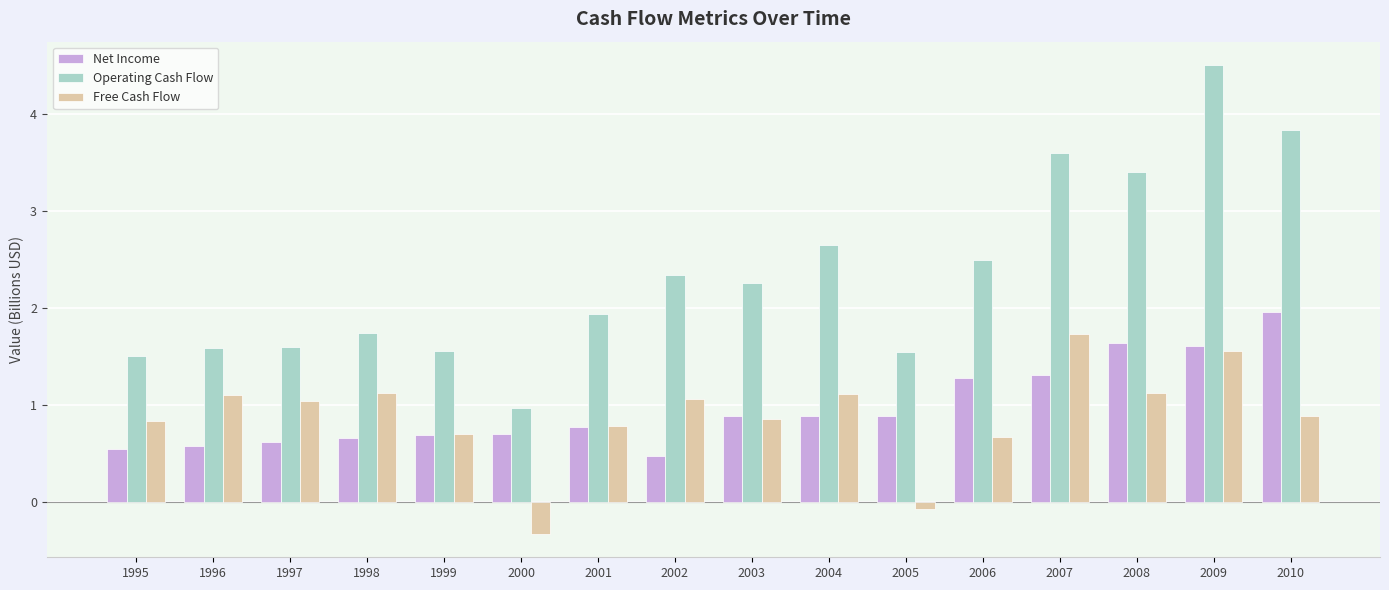

Is the value of Net Income at 1995 greater than the value of Free Cash Flow at 2006?

No